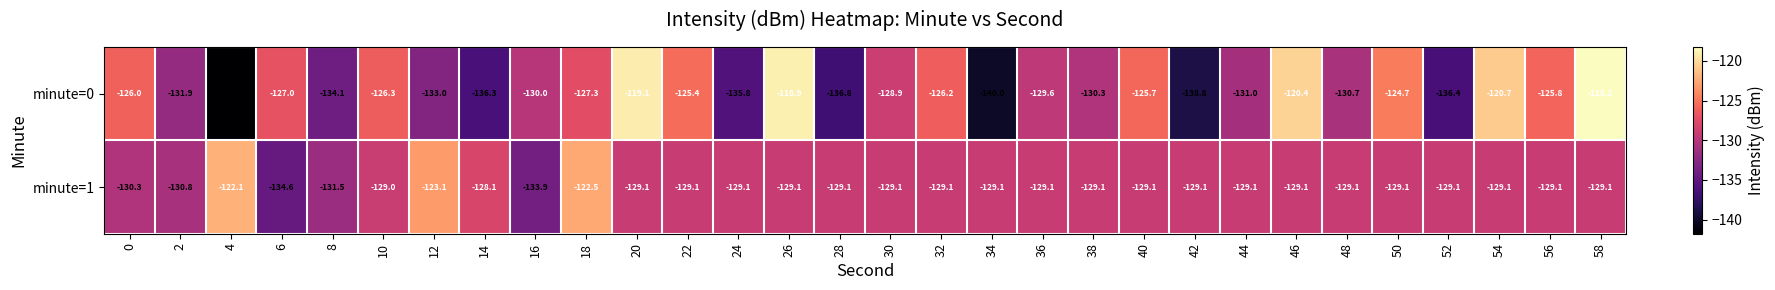

Rank the series by their maximum value, from highest to lowest.

minute=0, minute=1